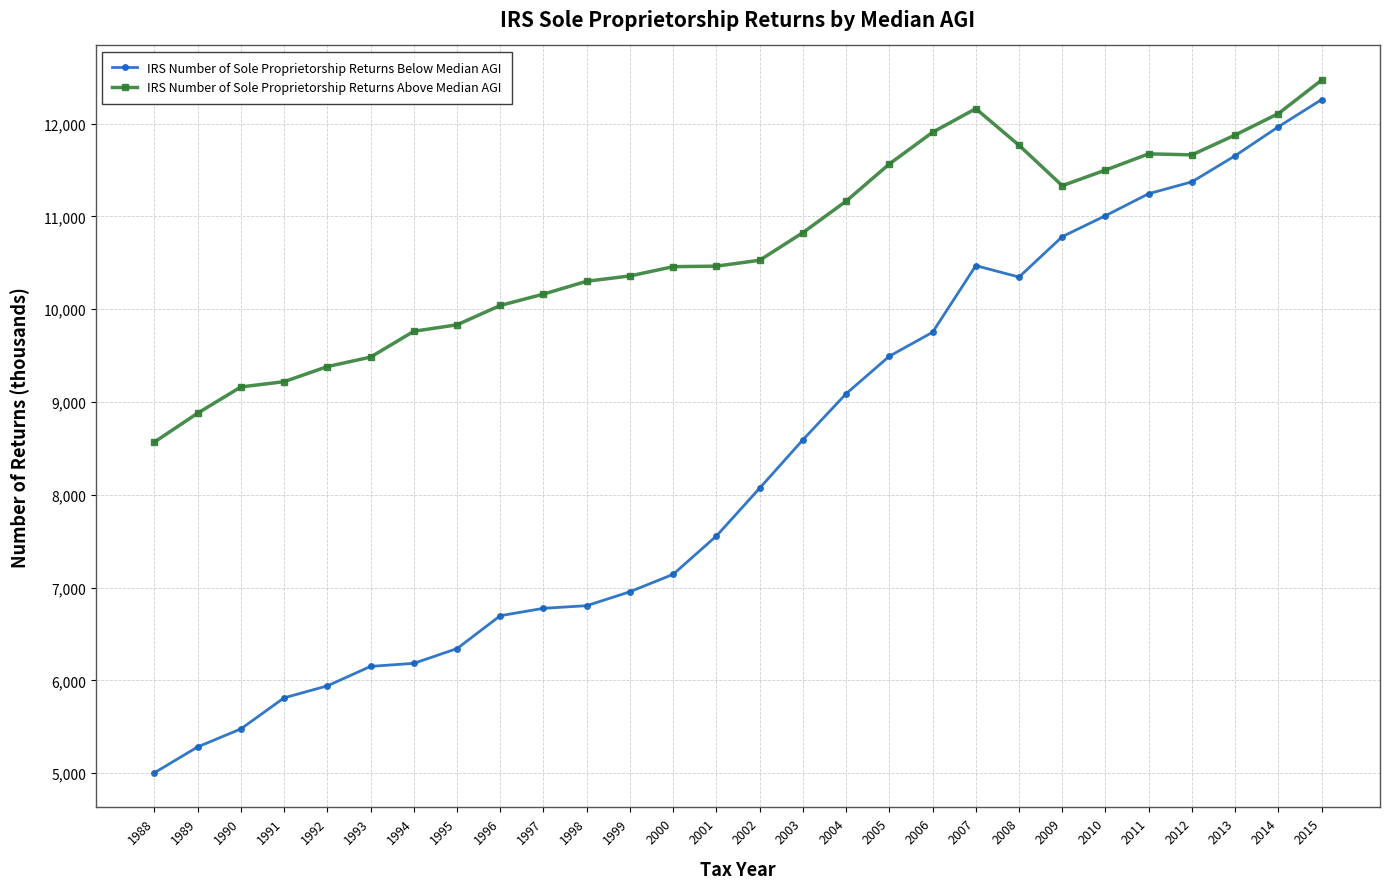

True or false: IRS Number of Sole Proprietorship Returns Above Median AGI and IRS Number of Sole Proprietorship Returns Below Median AGI cross at least once.

False